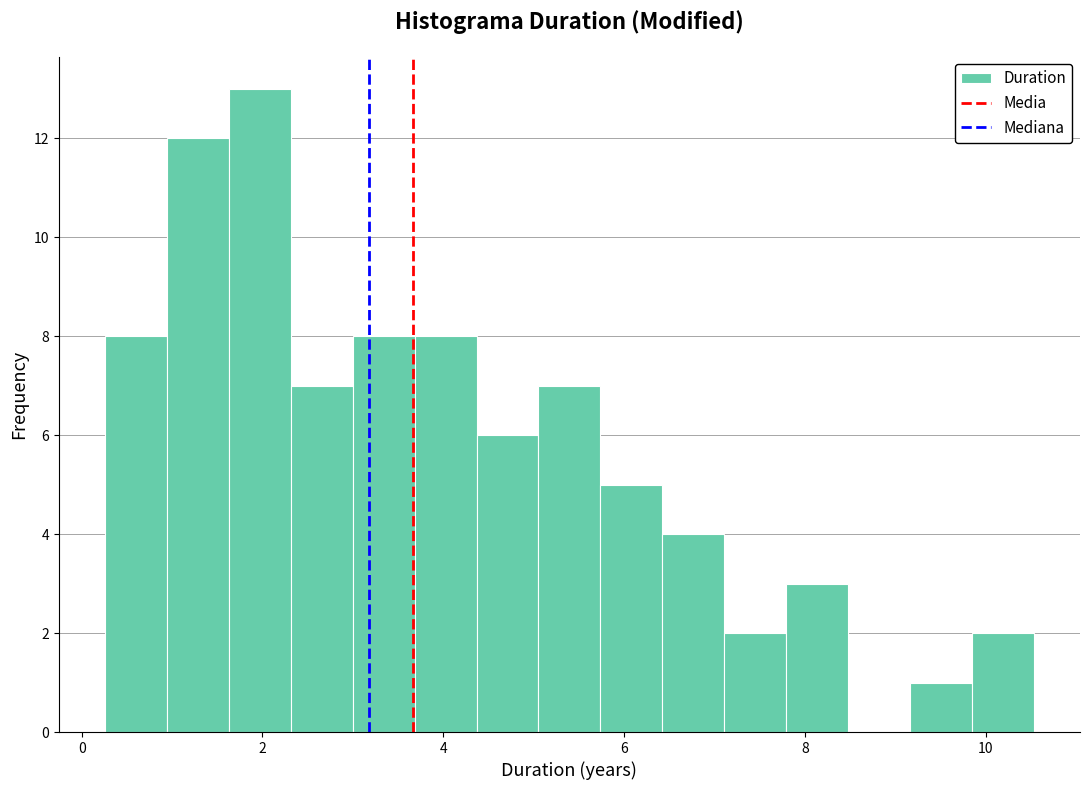

Read against the x-axis, roughly where is the centre of the tallest bar?

2.0